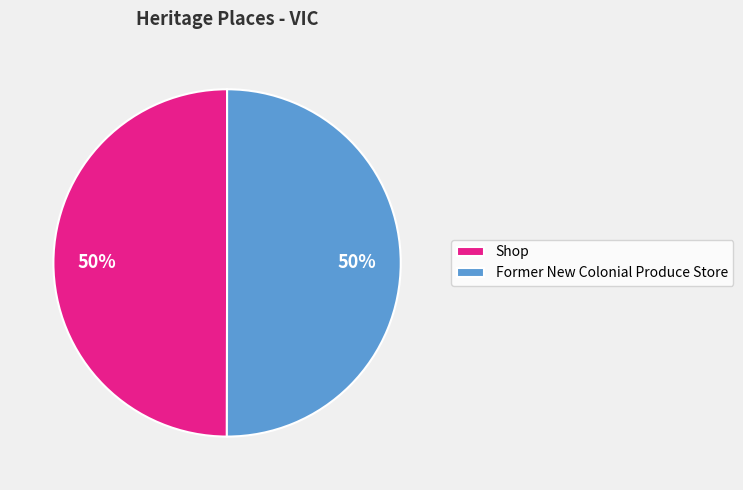

What percentage is the Former New Colonial Produce Store slice, to the nearest percent?

50%